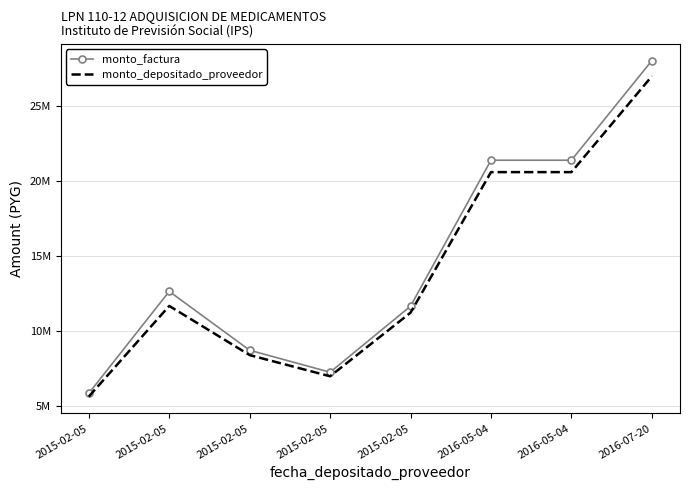

What is the average value of the monto_factura series?

14632250